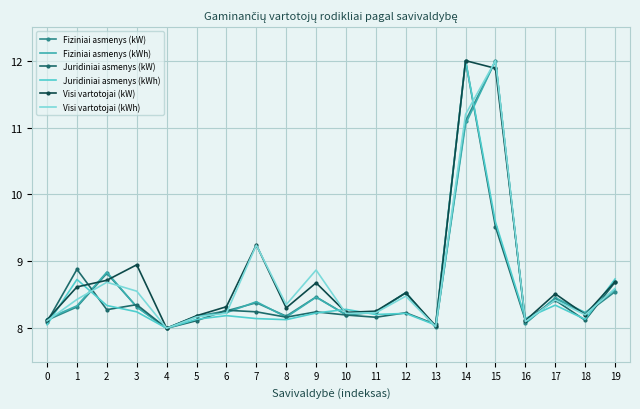

True or false: Juridiniai asmenys (kW) and Juridiniai asmenys (kWh) cross at least once.

True